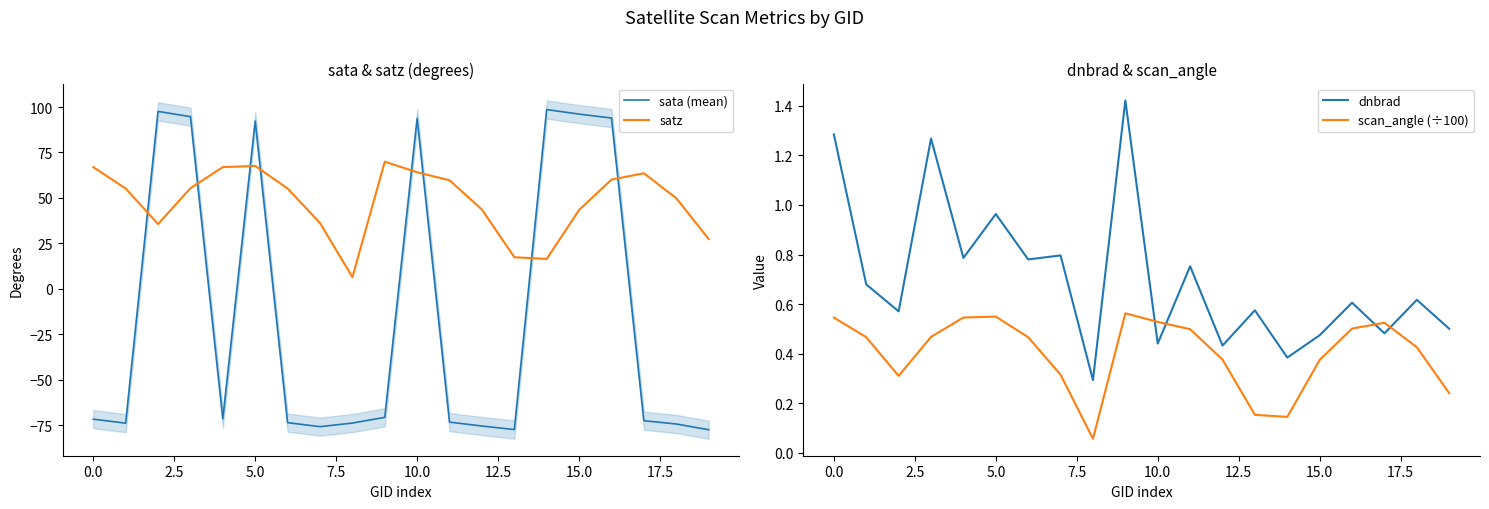

Which series ends up on top after the final intersection of satz and sata (mean)?

satz